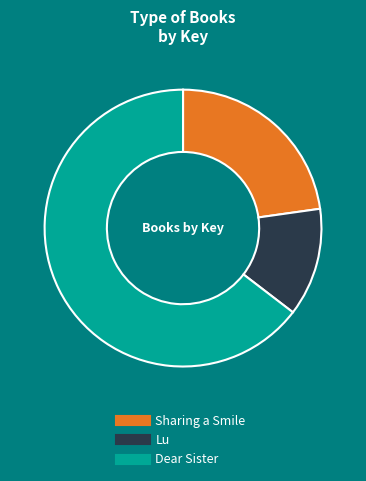

How many segments does this pie chart have?

3